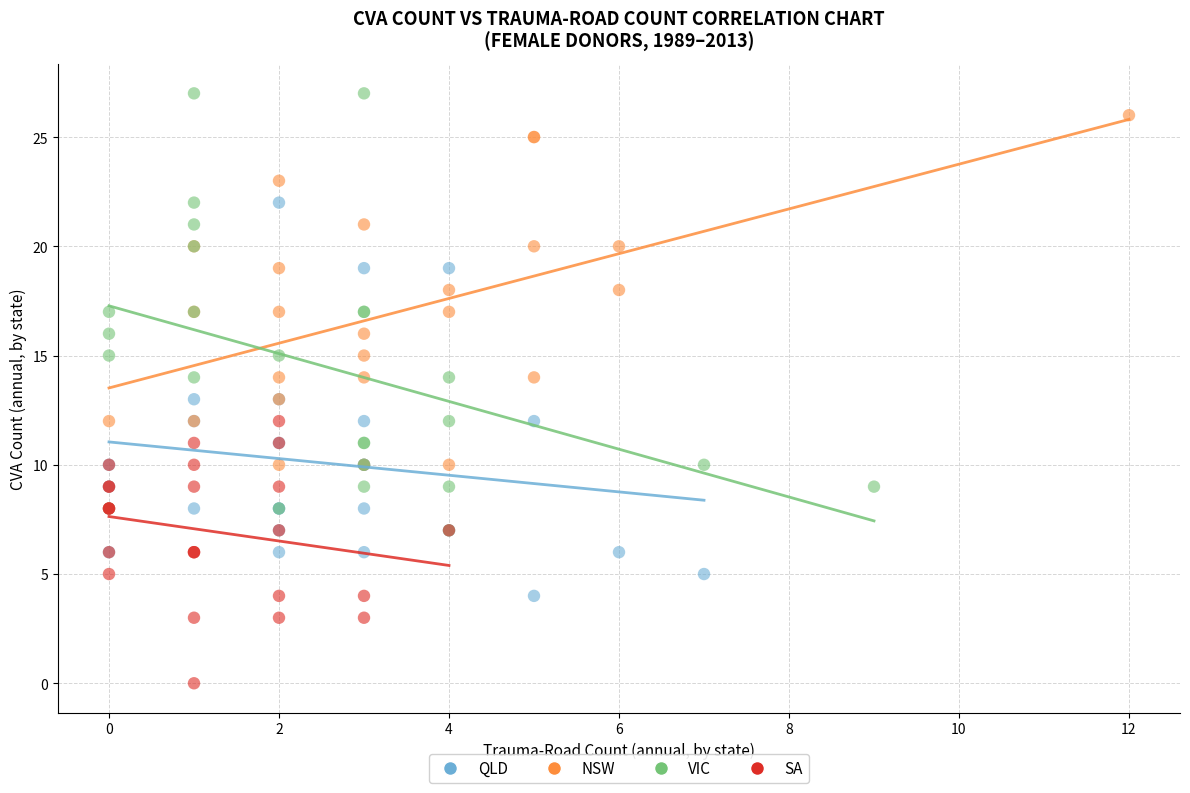

Which series has the widest spread of Y values?

VIC